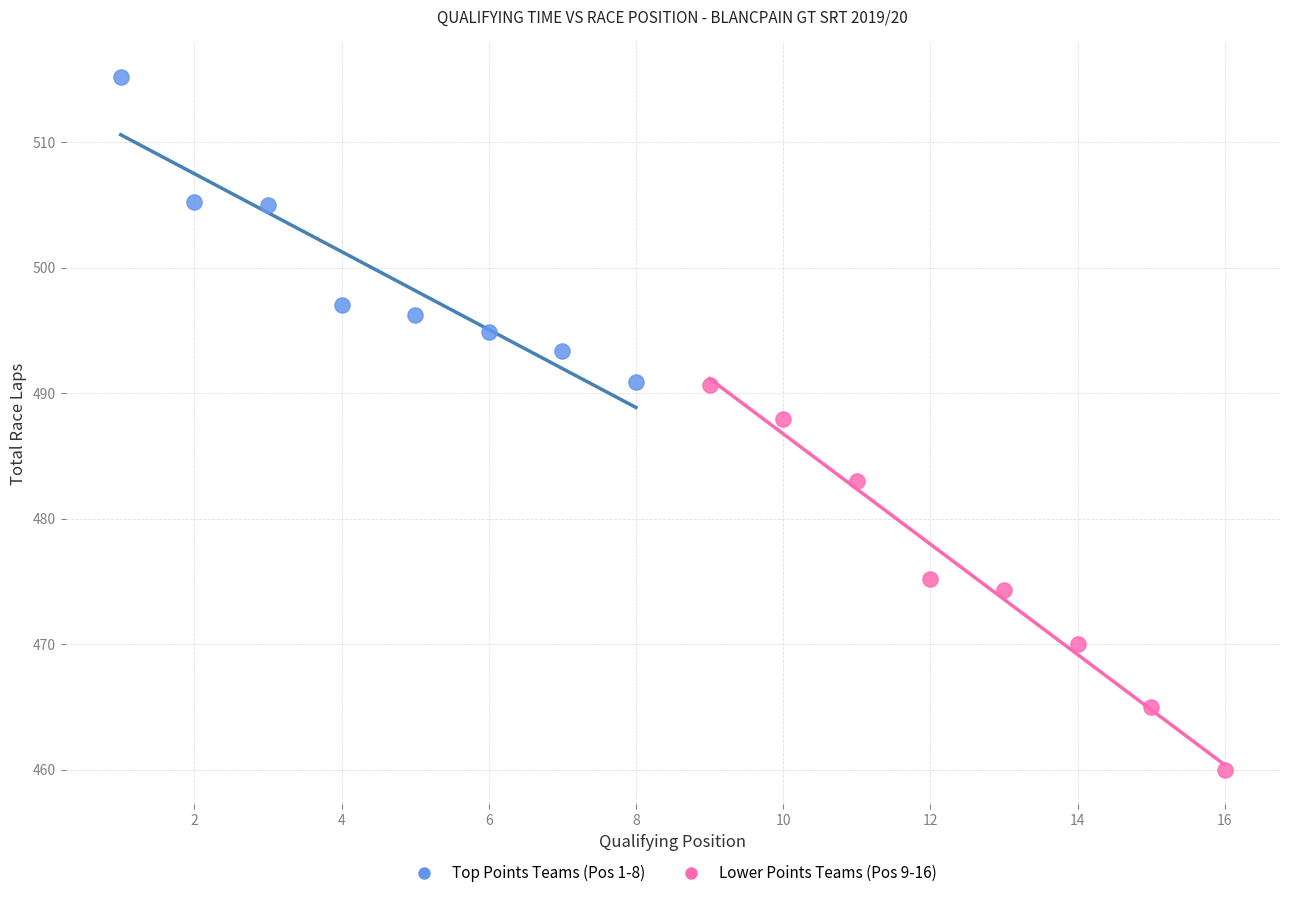

Which series has the largest Y range (max minus min)?

Lower Points Teams (Pos 9-16)